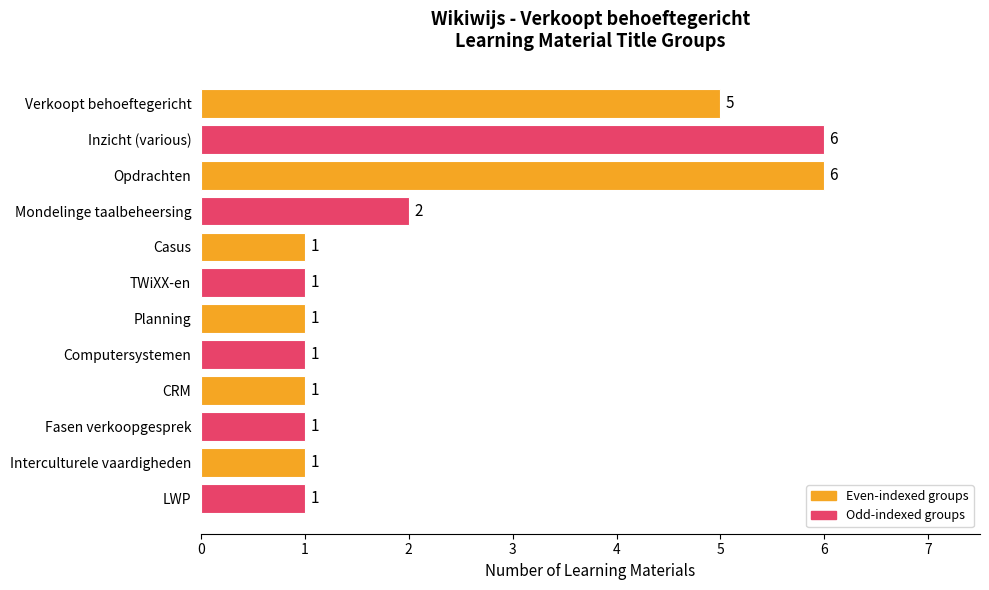

Is it true that the value at Verkoopt behoeftegericht is 3?

False